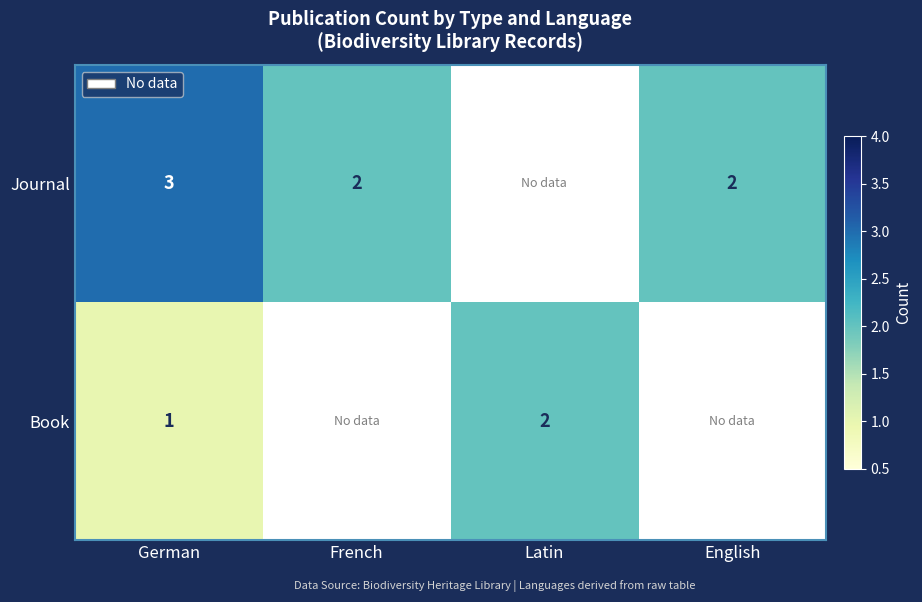

What is the spread (max minus min) of values at German?

2